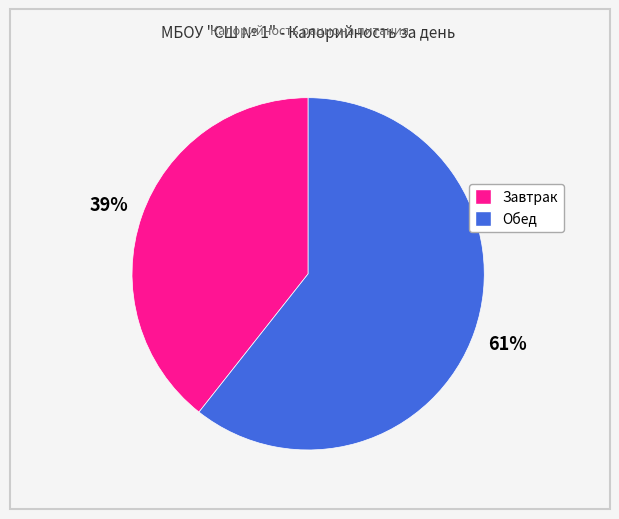

Between Завтрак and Обед, which is larger?

Обед